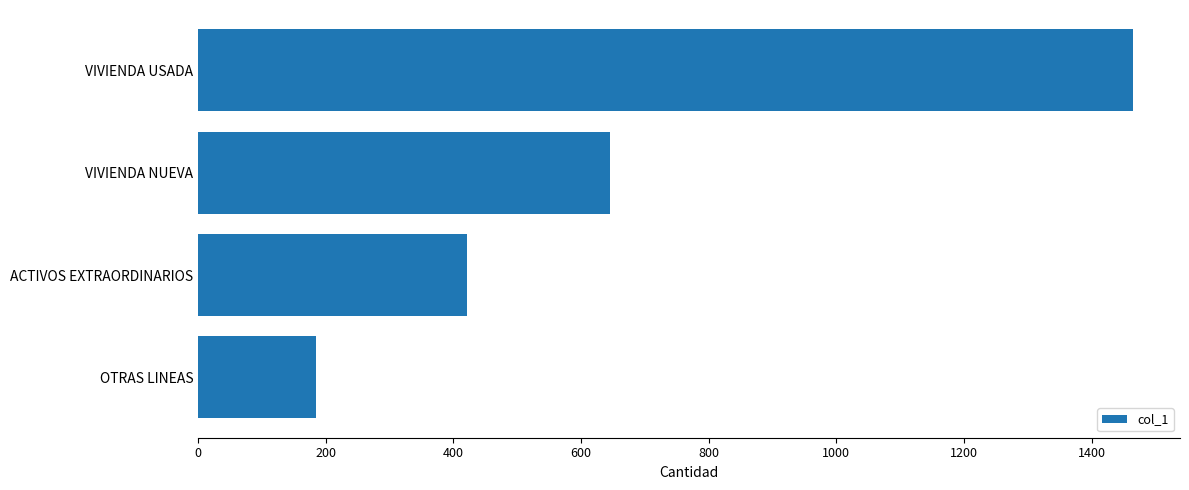

The value at ACTIVOS EXTRAORDINARIOS is 422. True or false?

True